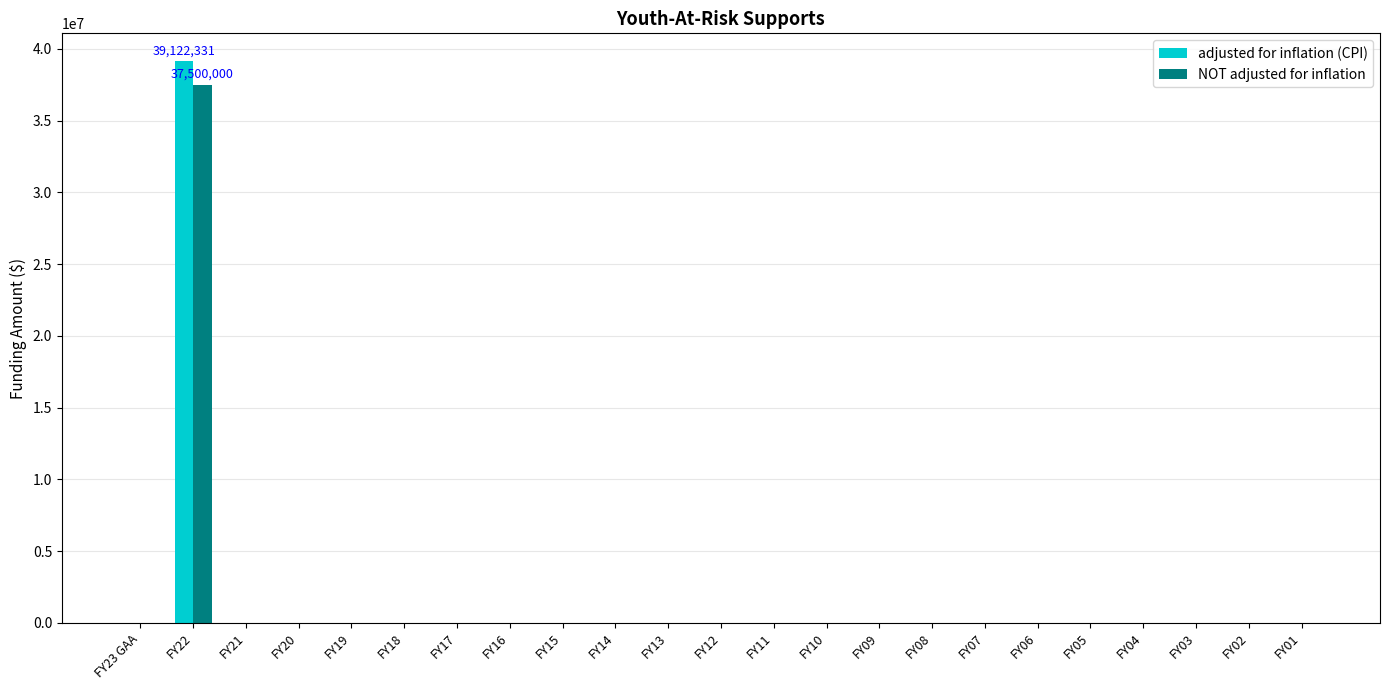

Reading left to right, list all the values displayed in this chart.

adjusted for inflation (CPI): 0	39122331	0	0	0	0	0	0	0	0	0	0	0	0	0	0	0	0	0	0	0	0	0
NOT adjusted for inflation: 0	37500000	0	0	0	0	0	0	0	0	0	0	0	0	0	0	0	0	0	0	0	0	0